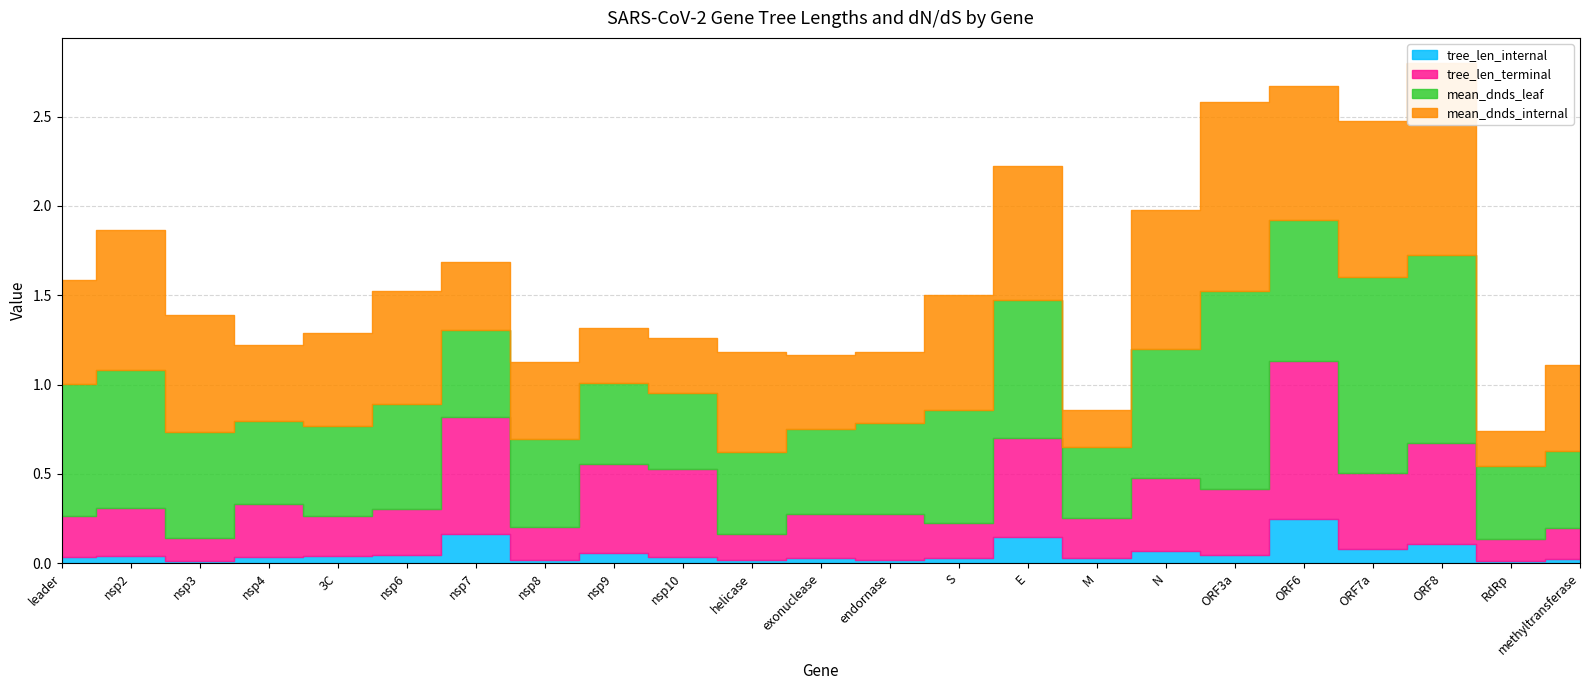

True or false: tree_len_internal has a value of 0.1 at nsp4.

False